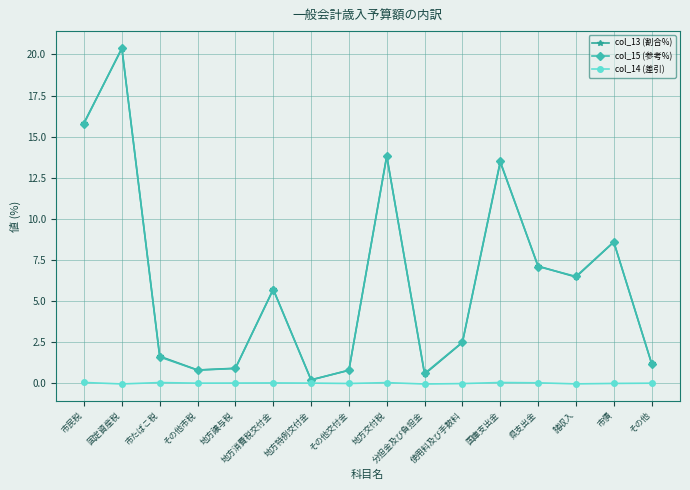

Where is col_13 (割合%) nearest to the value 10?

市債